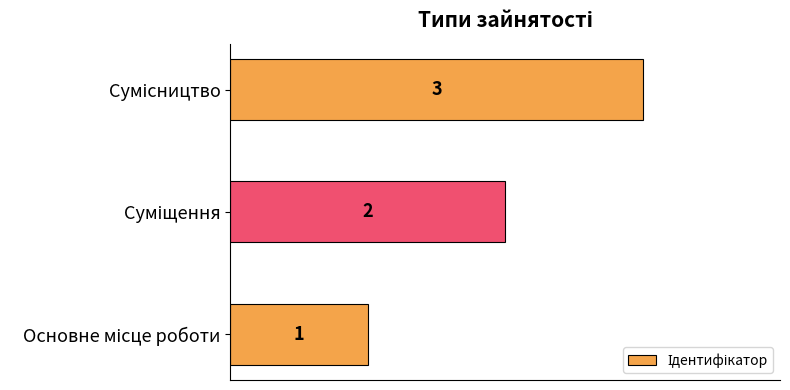

Count the values in the range 1 to 3.

3